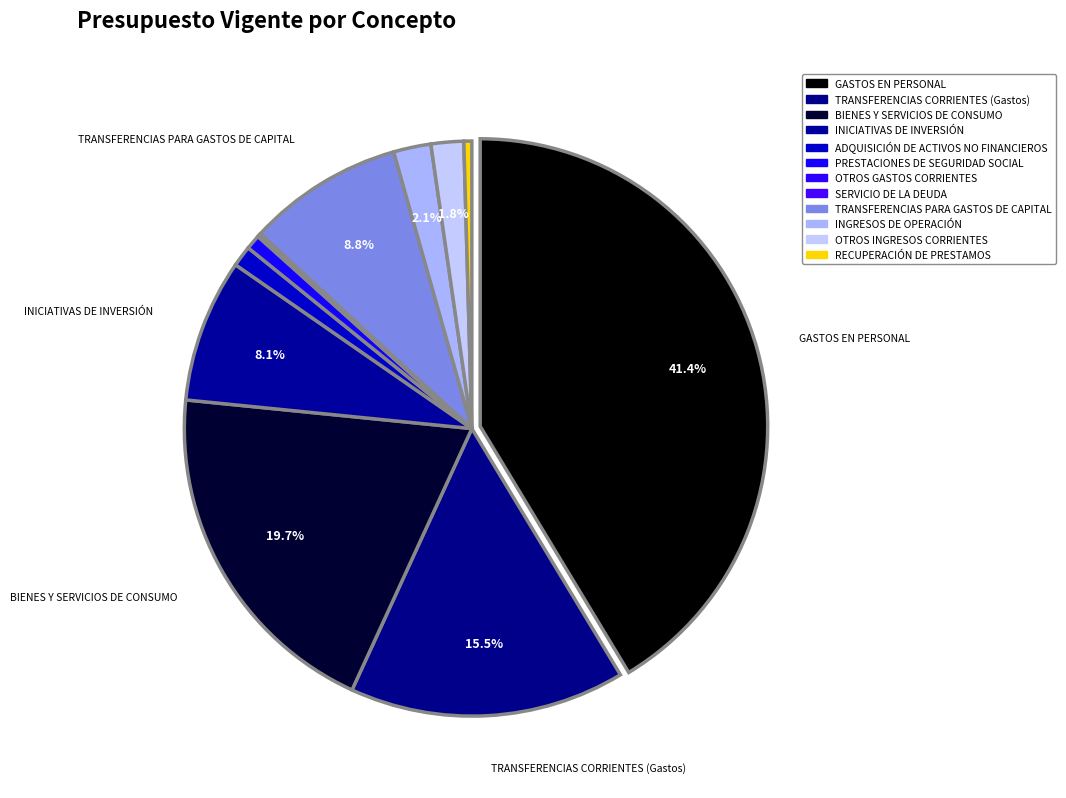

To the nearest percent, what is the combined percentage of TRANSFERENCIAS CORRIENTES (Gastos) and GASTOS EN PERSONAL?

57%